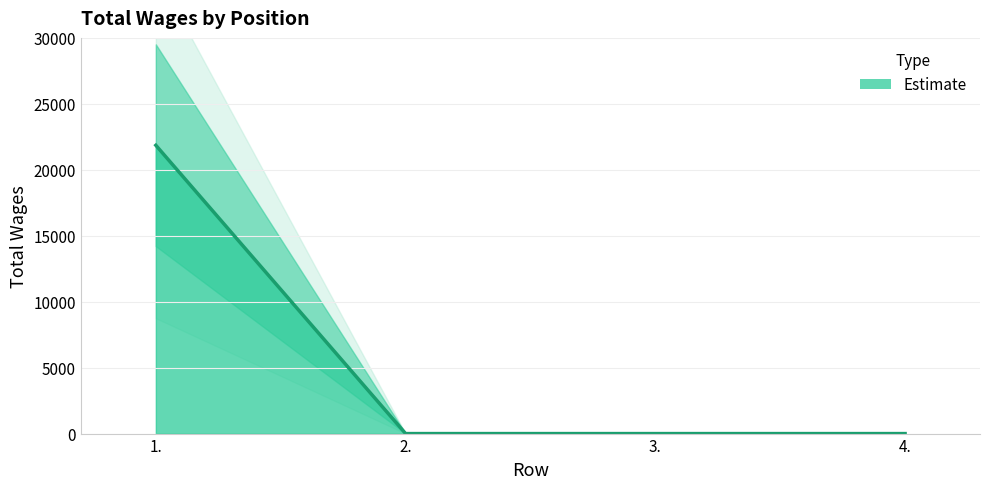

Which category has the lowest value across all series?

2.